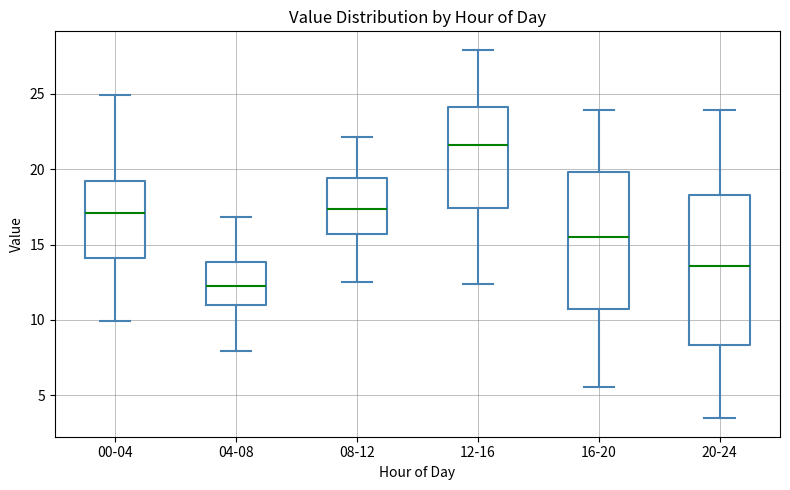

Comparing the boxes themselves (not the whiskers), which one is the tallest?

20-24